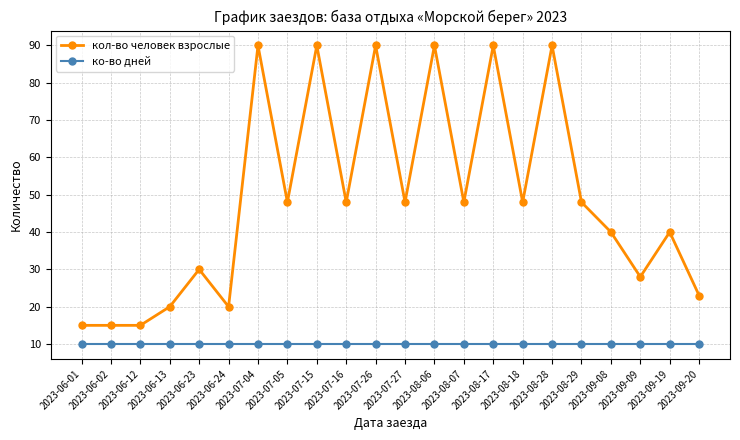

What is the minimum value for ко-во дней?

10